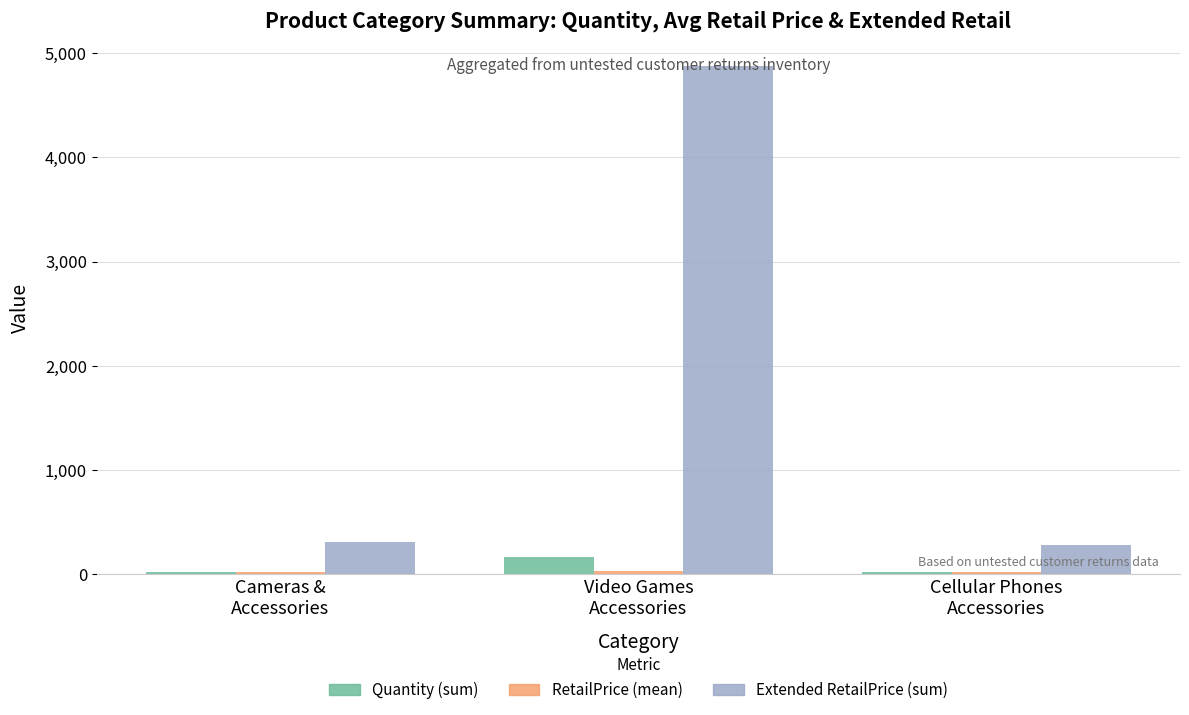

What is the maximum value shown in the chart?

4878.0